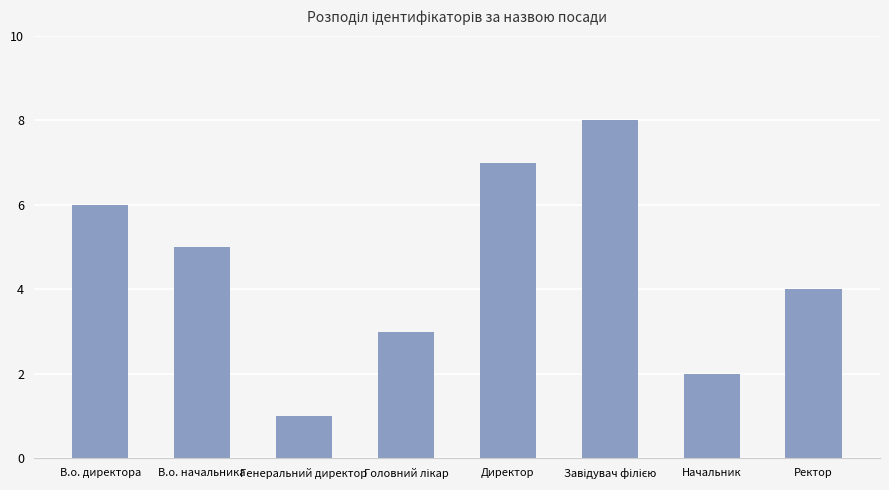

Does the chart contain any negative values?

No